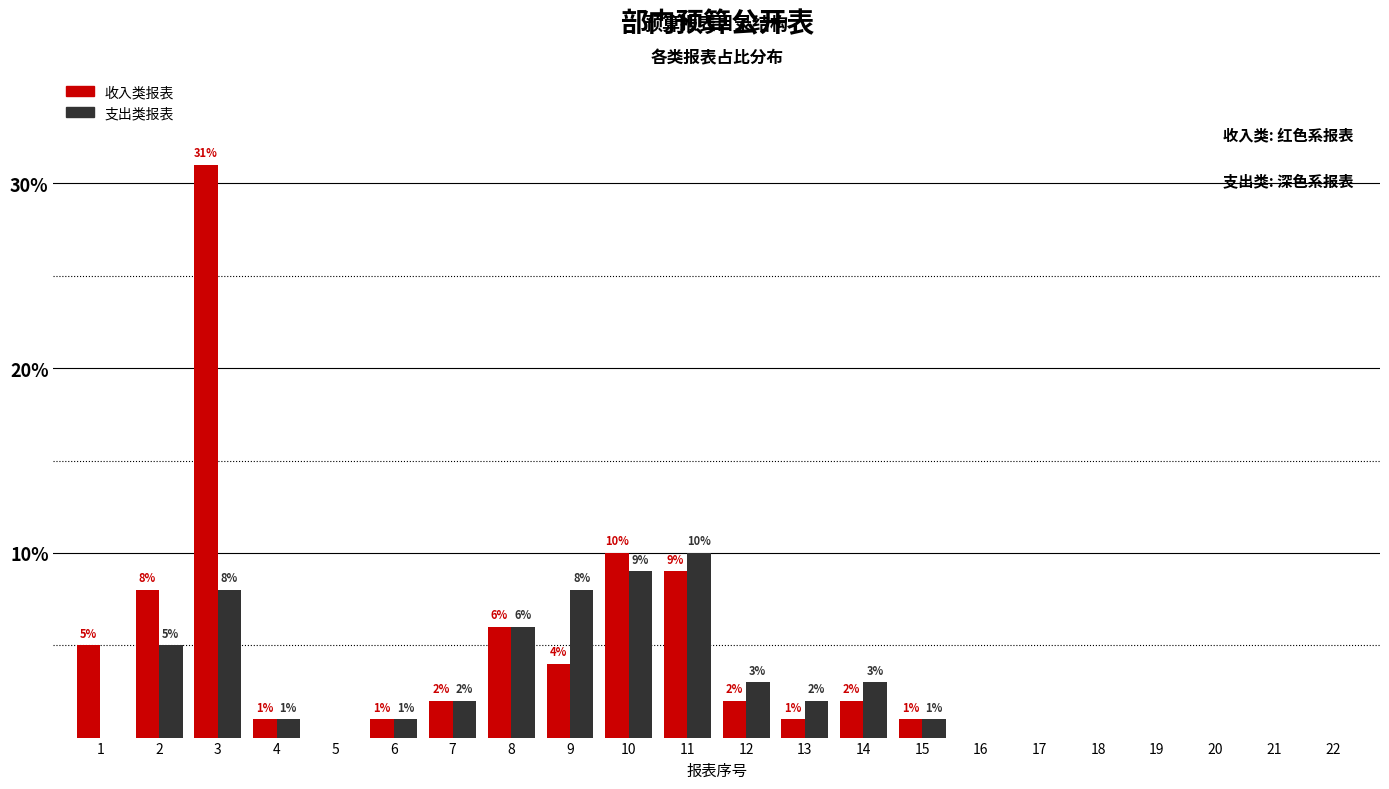

Is the value of 收入类报表 at 10 greater than the value of 支出类报表 at 17?

Yes